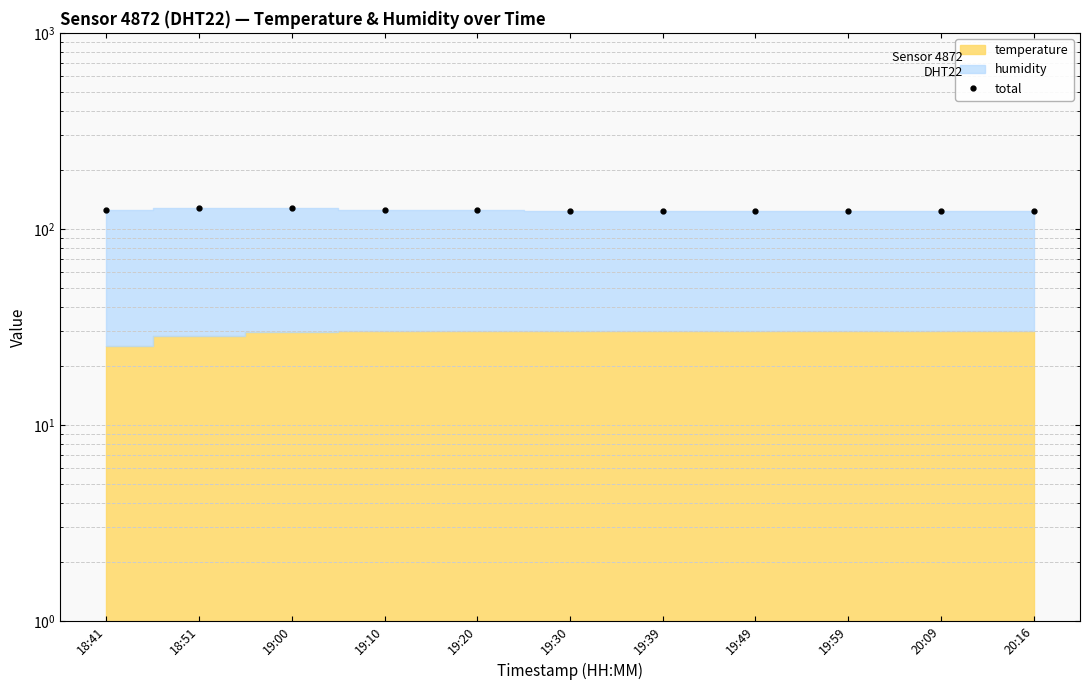

What is the label of the 10th point from the left?

20:09